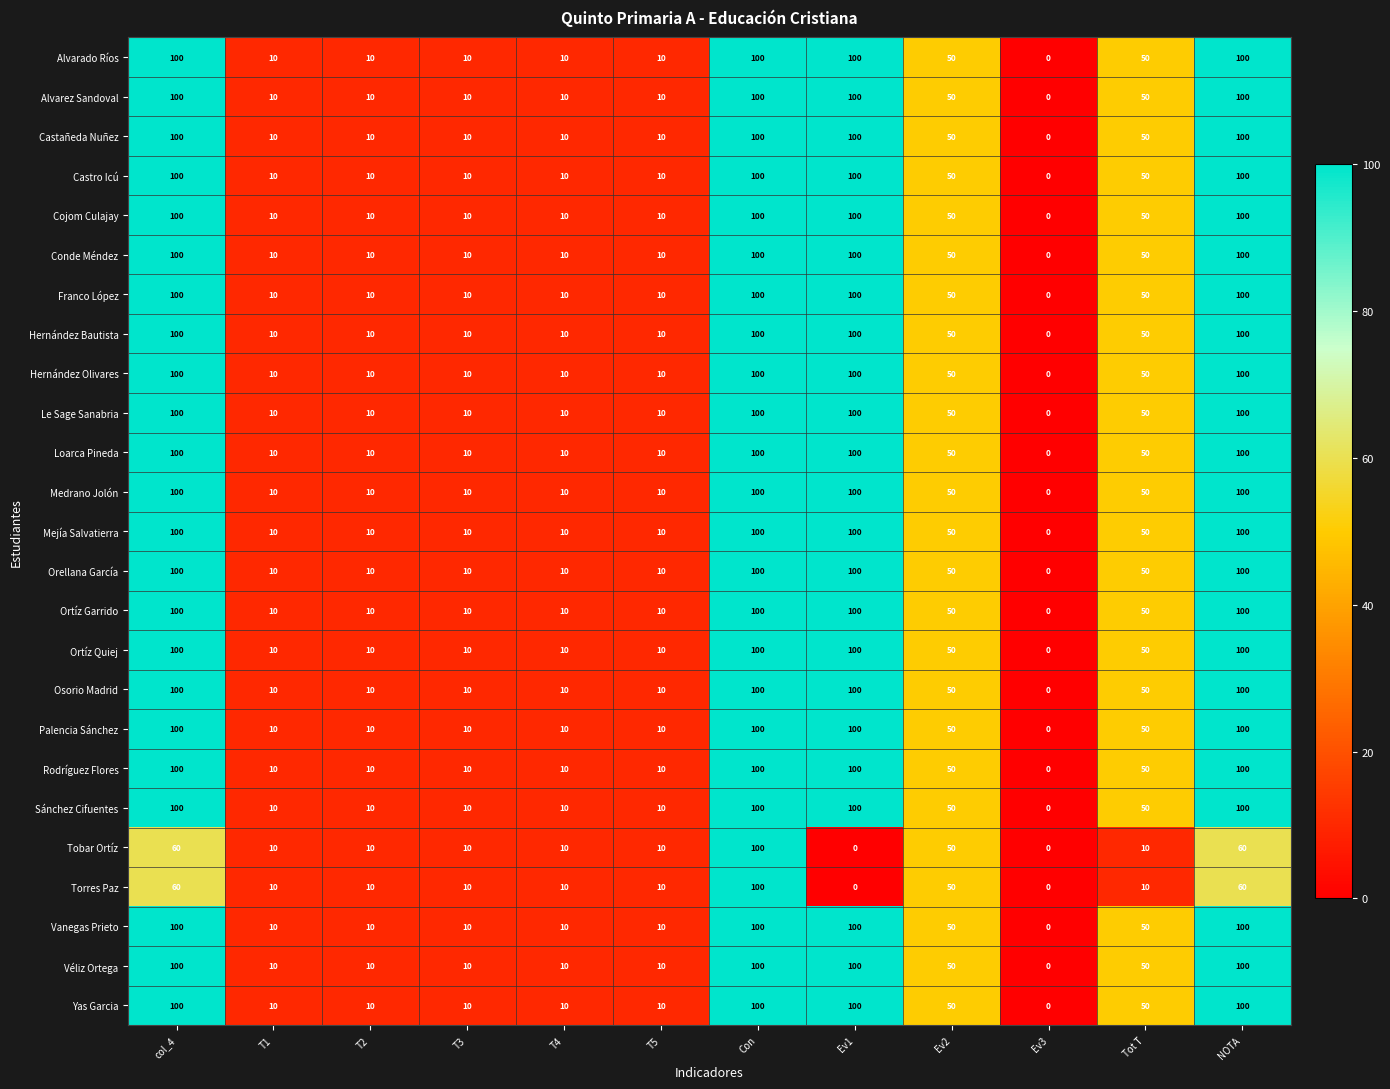

The Rodríguez Flores series shows 180 at Con. True or false?

False